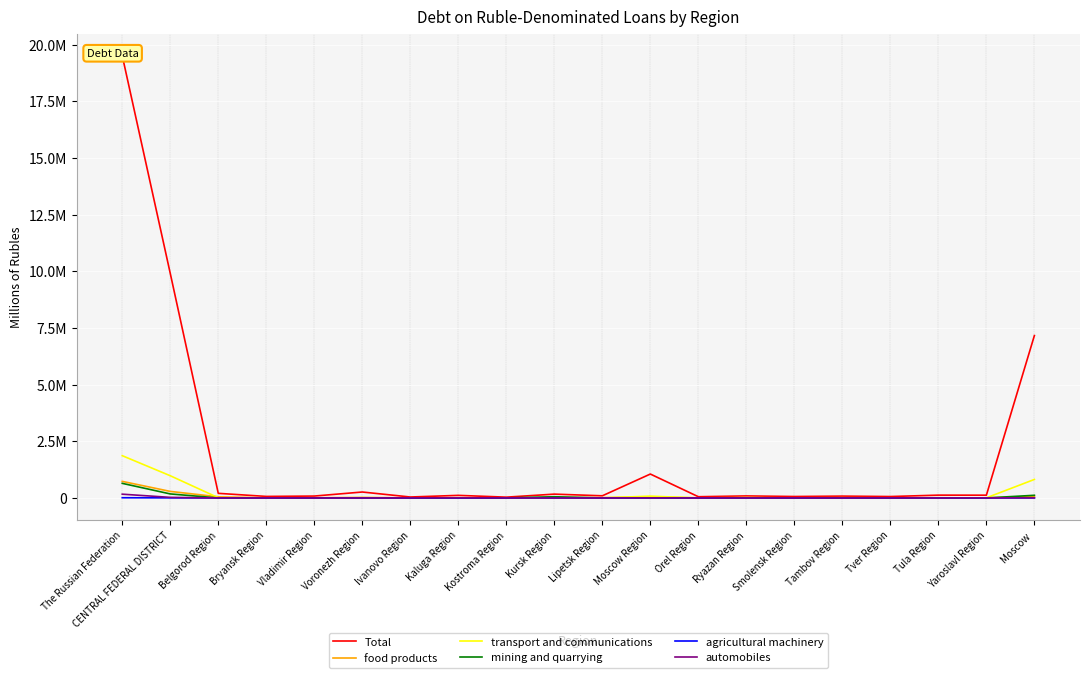

The mining and quarrying series shows 14 at Orel Region. True or false?

True